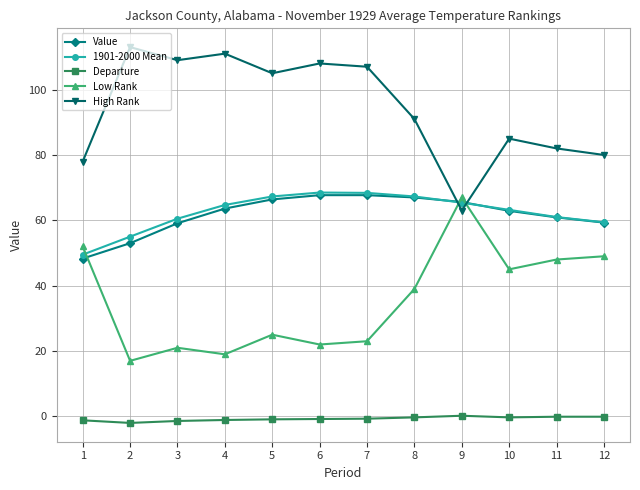

What is the approximate value of Low Rank at 9?

67.0